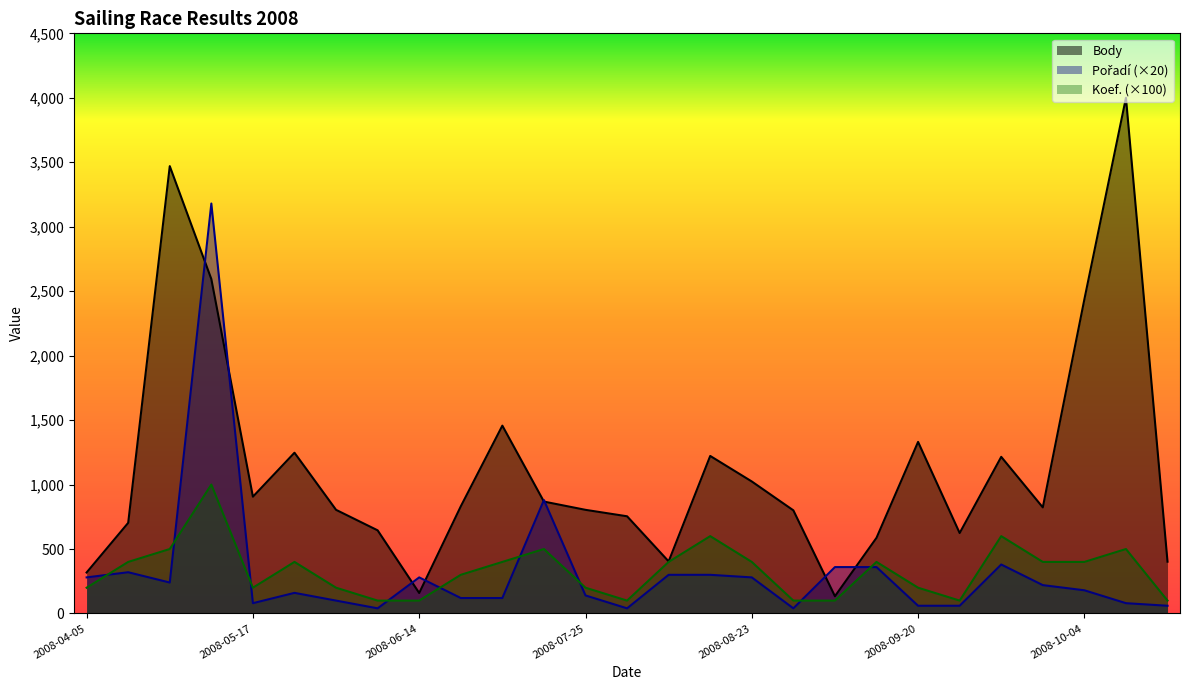

Does the chart have visible grid lines?

No